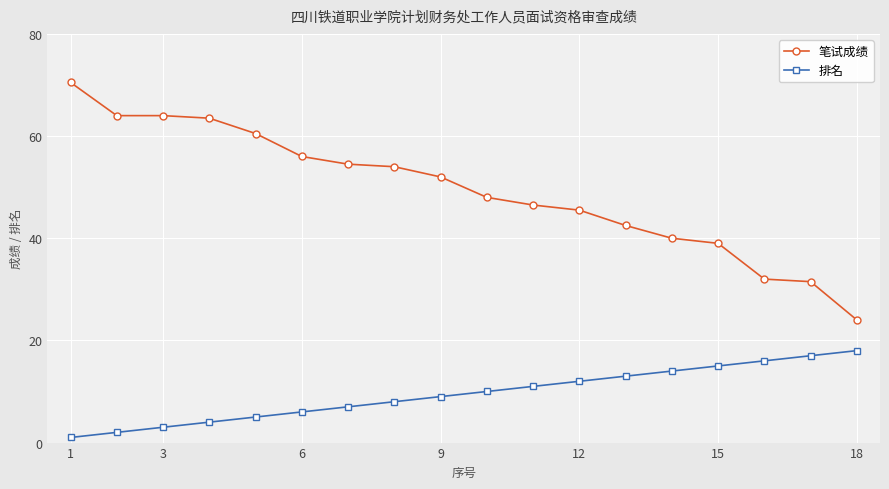

What is the greatest value displayed?

70.5